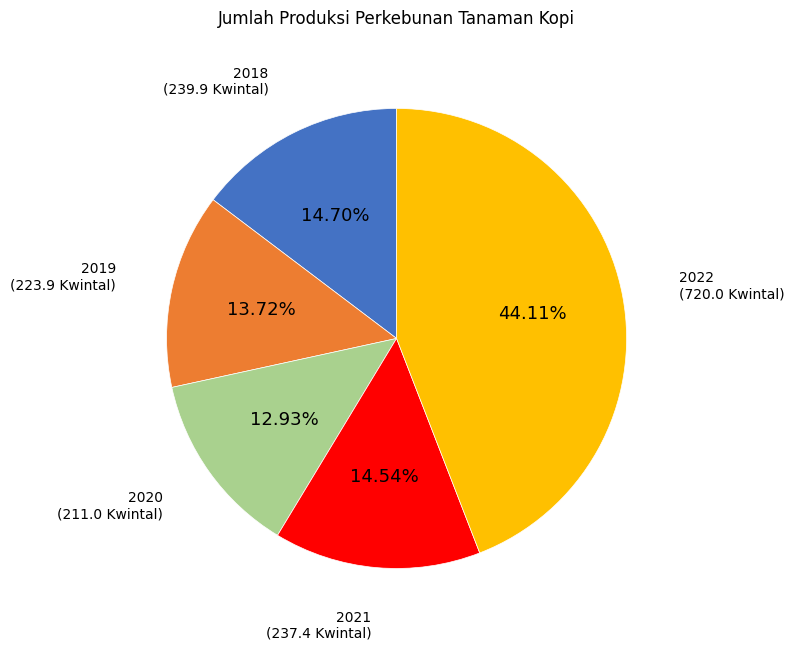

Is there a majority slice in this chart?

No